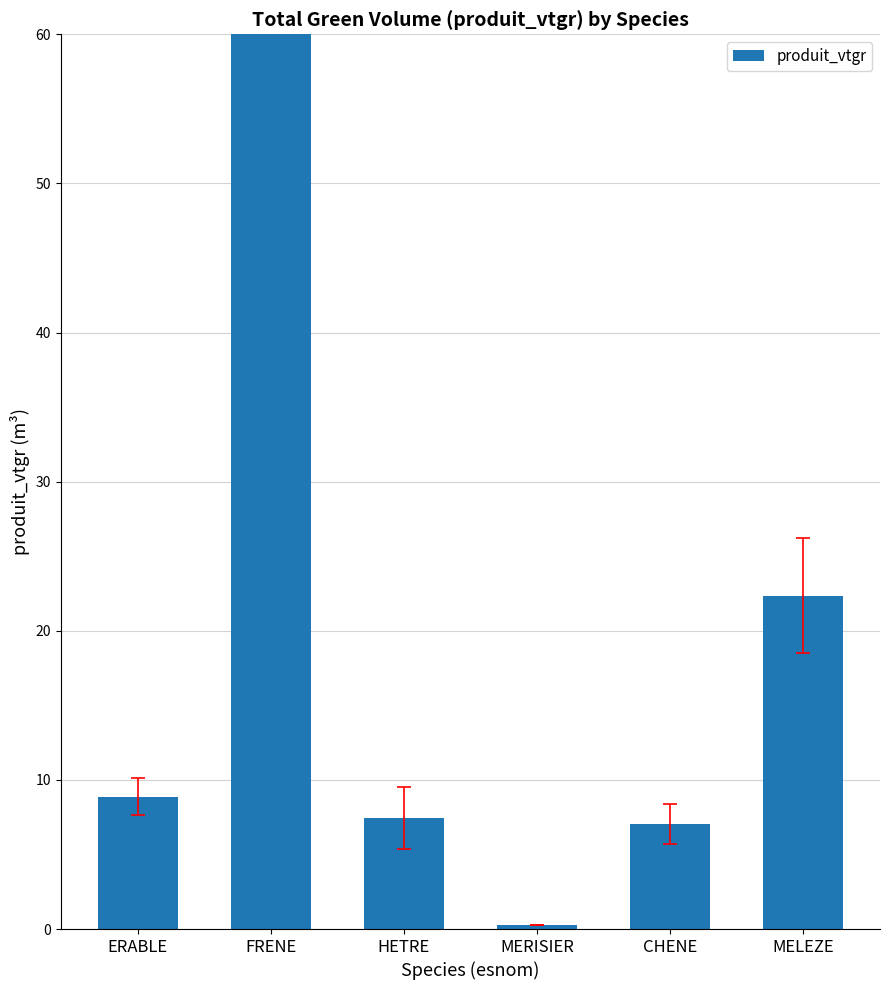

What is the ratio of the value at HETRE to the value at CHENE?

1.1